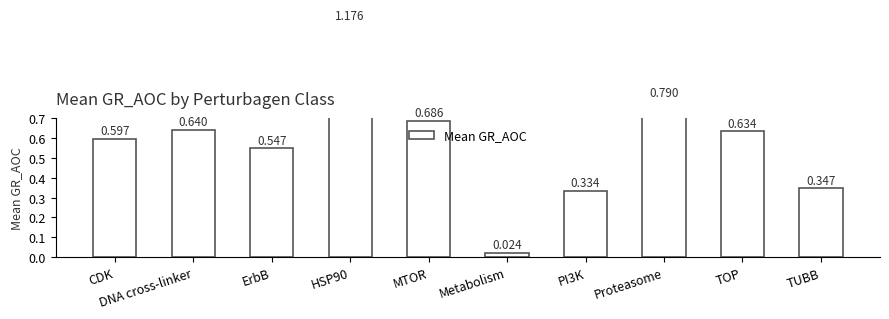

Reading left to right, transcribe all the data shown in this chart.

0.6	0.6	0.5	1.2	0.7	0.0	0.3	0.8	0.6	0.3